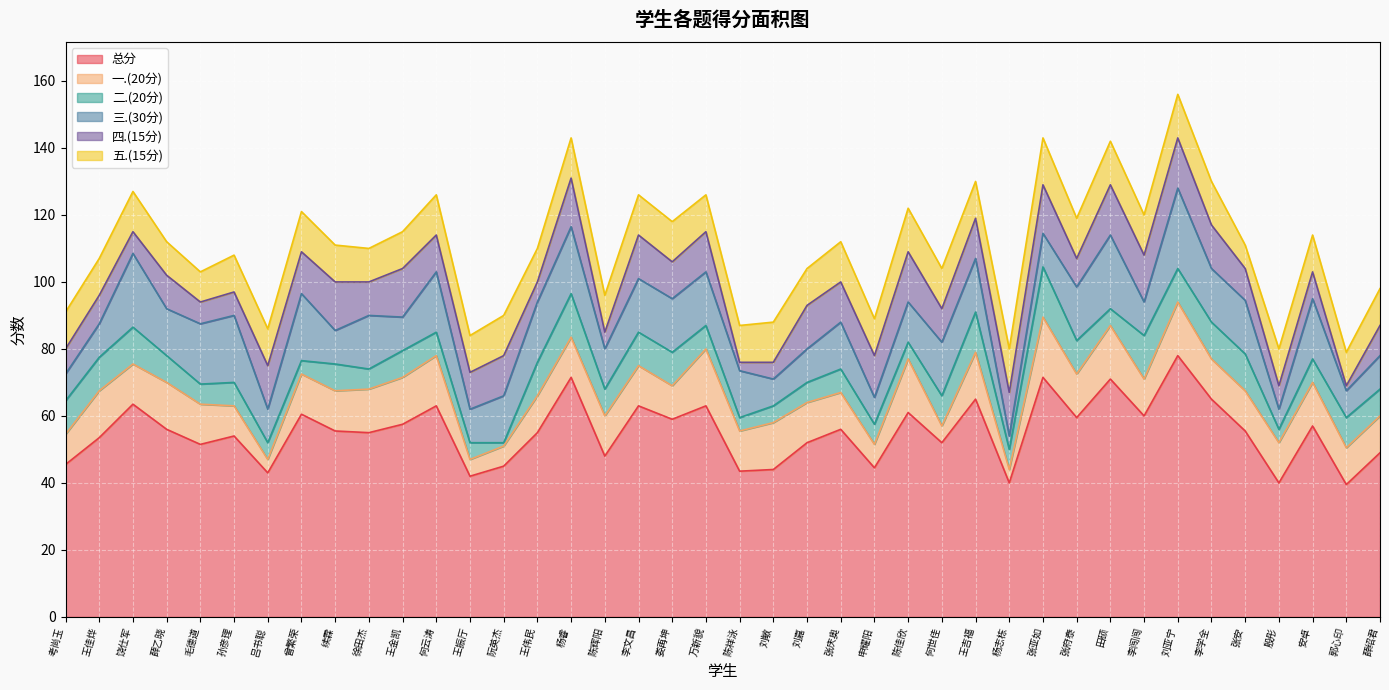

Reading left to right, what are all the values shown in this chart?

总分: 45.5	53.5	63.5	56.0	51.5	54.0	43.0	60.5	55.5	55.0	57.5	63.0	42.0	45.0	55.0	71.5	48.0	63.0	59.0	63.0	43.5	44.0	52.0	56.0	44.5	61.0	52.0	65.0	40.0	71.5	59.5	71.0	60.0	78.0	65.0	55.5	40.0	57.0	39.5	49.0
一.(20分): 9.0	14.0	12.0	14.0	12.0	9.0	4.0	12.0	12.0	13.0	14.0	15.0	5.0	6.0	11.0	12.0	12.0	12.0	10.0	17.0	12.0	14.0	12.0	11.0	7.0	16.0	5.0	14.0	4.0	18.0	13.0	16.0	11.0	16.0	12.0	12.0	12.0	13.0	11.0	11.0
二.(20分): 10.0	10.0	11.0	8.0	6.0	7.0	5.0	4.0	8.0	6.0	8.0	7.0	5.0	1.0	10.0	13.0	8.0	10.0	10.0	7.0	4.0	5.0	6.0	7.0	6.0	5.0	9.0	12.0	6.0	15.0	10.0	5.0	13.0	10.0	11.0	11.0	4.0	7.0	9.0	8.0
三.(30分): 8.0	10.0	22.0	14.0	18.0	20.0	10.0	20.0	10.0	16.0	10.0	18.0	10.0	14.0	18.0	20.0	12.0	16.0	16.0	16.0	14.0	8.0	10.0	14.0	8.0	12.0	16.0	16.0	4.0	10.0	16.0	22.0	10.0	24.0	16.0	16.0	6.0	18.0	8.0	10.0
四.(15分): 7.5	8.5	6.5	10.0	6.5	7.0	13.0	12.5	14.5	10.0	14.5	11.0	11.0	12.0	6.0	14.5	5.0	13.0	11.0	12.0	2.5	5.0	13.0	12.0	12.5	15.0	10.0	12.0	13.0	14.5	8.5	15.0	14.0	15.0	13.0	9.5	7.0	8.0	1.5	9.0
五.(15分): 11.0	11.0	12.0	10.0	9.0	11.0	11.0	12.0	11.0	10.0	11.0	12.0	11.0	12.0	10.0	12.0	11.0	12.0	12.0	11.0	11.0	12.0	11.0	12.0	11.0	13.0	12.0	11.0	13.0	14.0	12.0	13.0	12.0	13.0	13.0	7.0	11.0	11.0	10.0	11.0